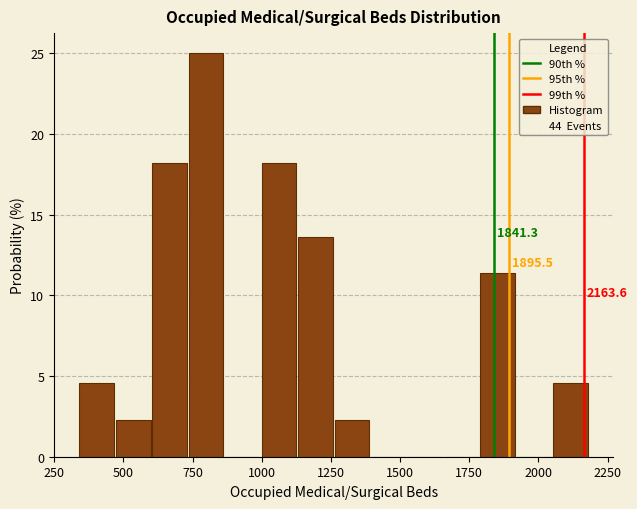

Around what value on the x-axis is the tallest bar? Give the approximate position of its centre, as read against the axis.

800